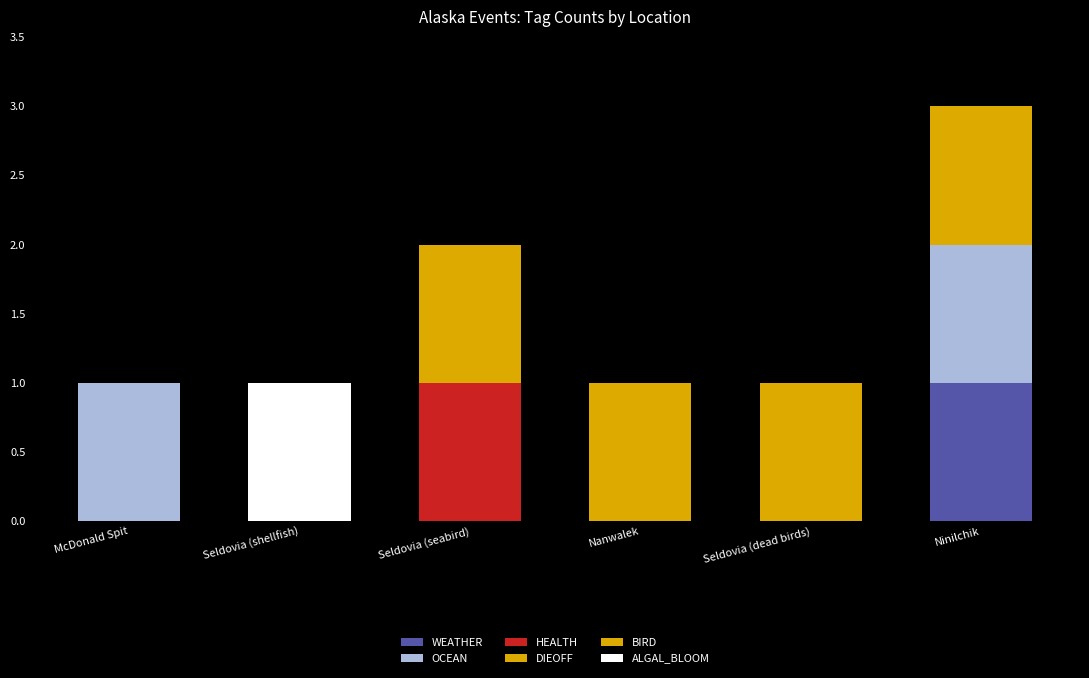

The value of DIEOFF at Seldovia (dead birds) is 0. True or false?

True